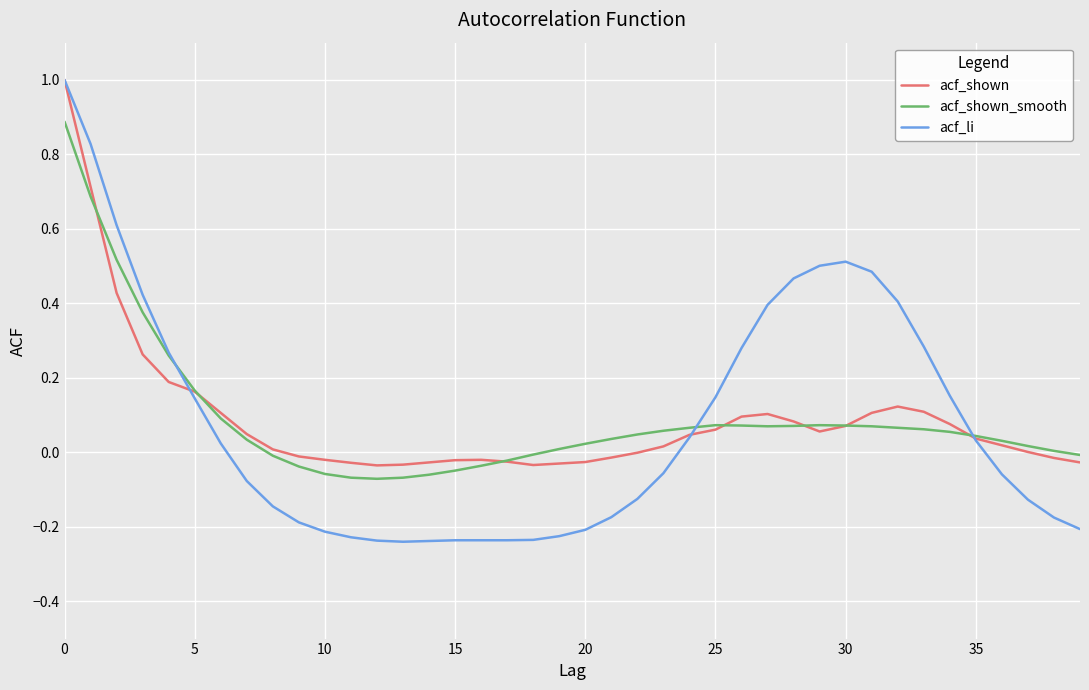

What is the greatest value displayed?

1.0